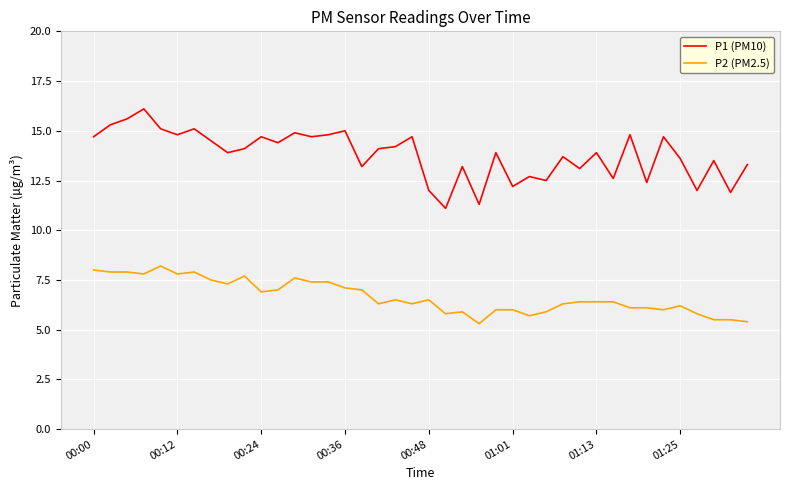

Which series has the largest total across all categories?

P1 (PM10)